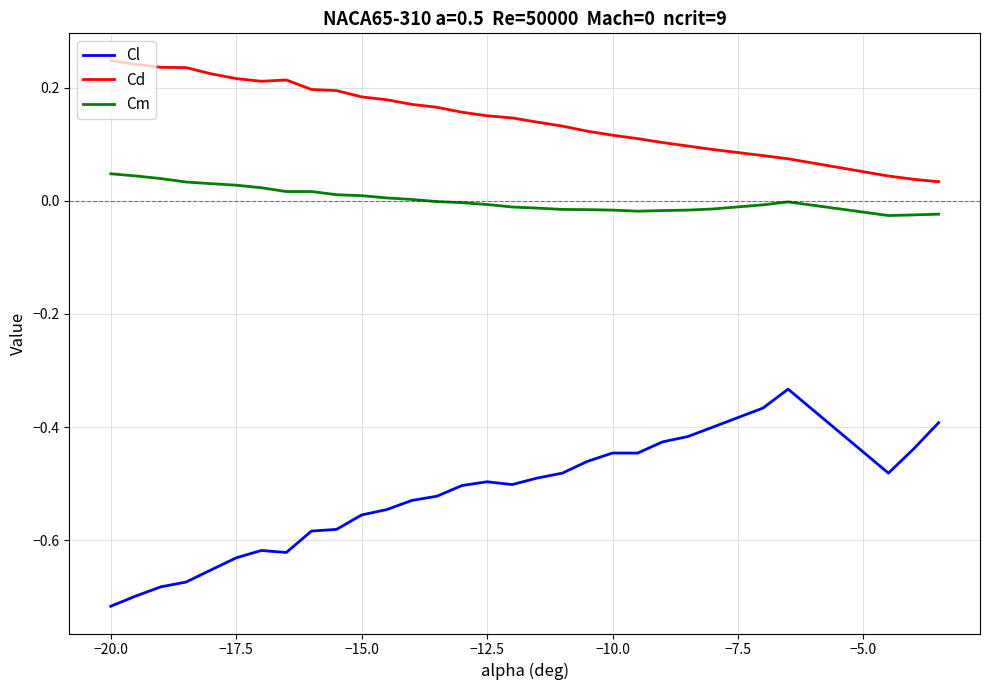

Which series has the largest range (max minus min)?

Cl